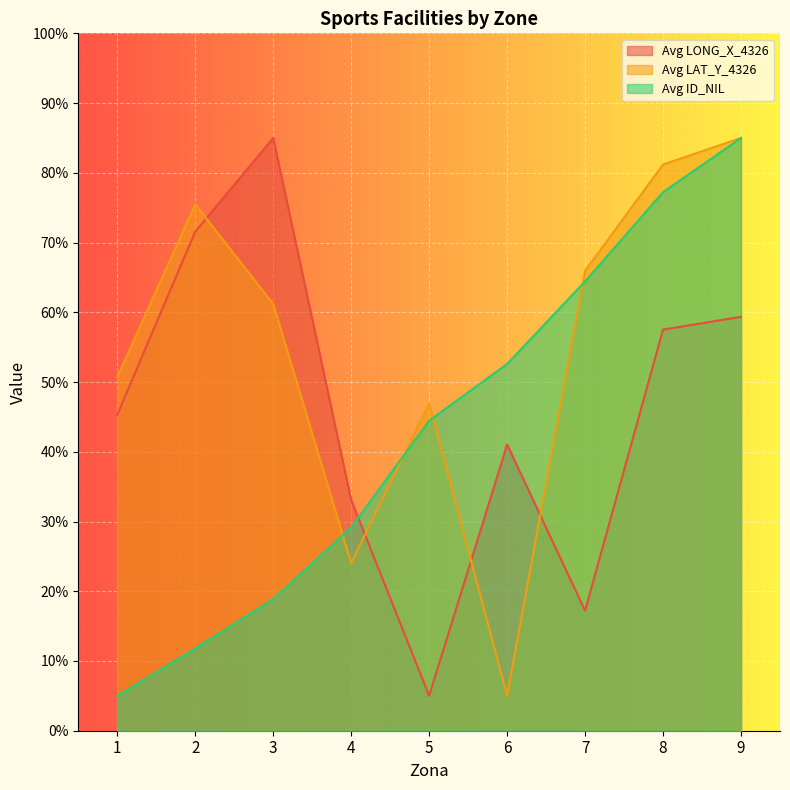

True or false: Avg LAT_Y_4326 has more than 1 interior local peaks.

True